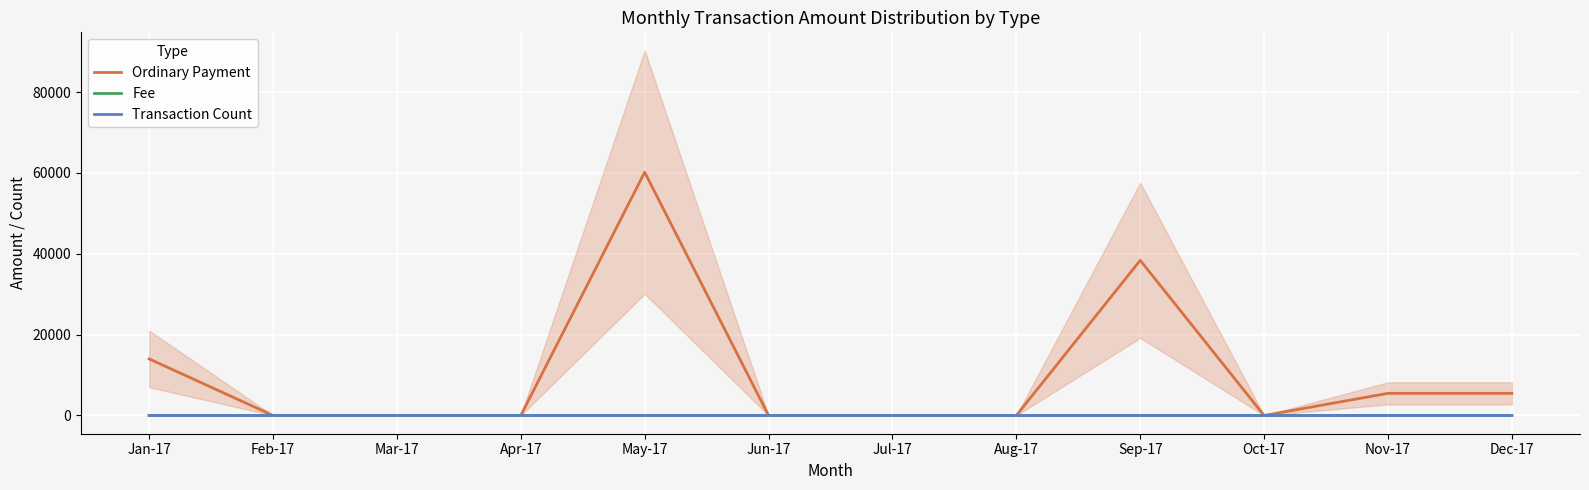

Rank the series at Dec-17 from highest to lowest value.

Ordinary Payment, Fee, Transaction Count